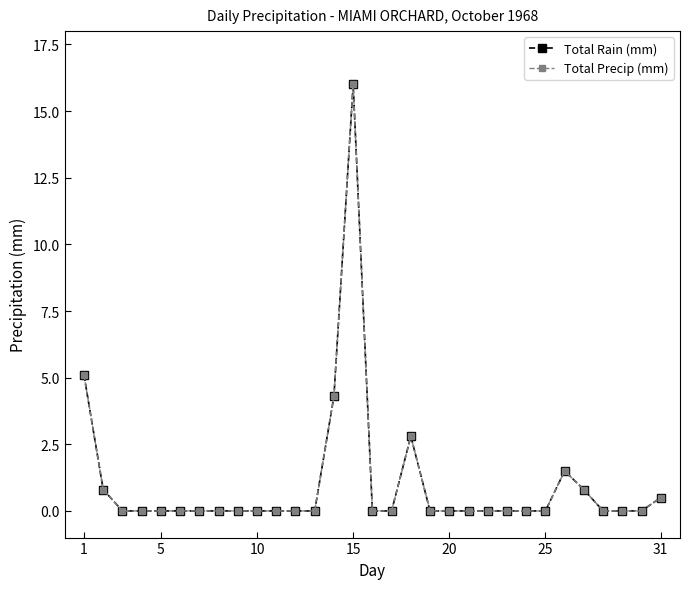

Is this an area chart (filled region under the line)?

No